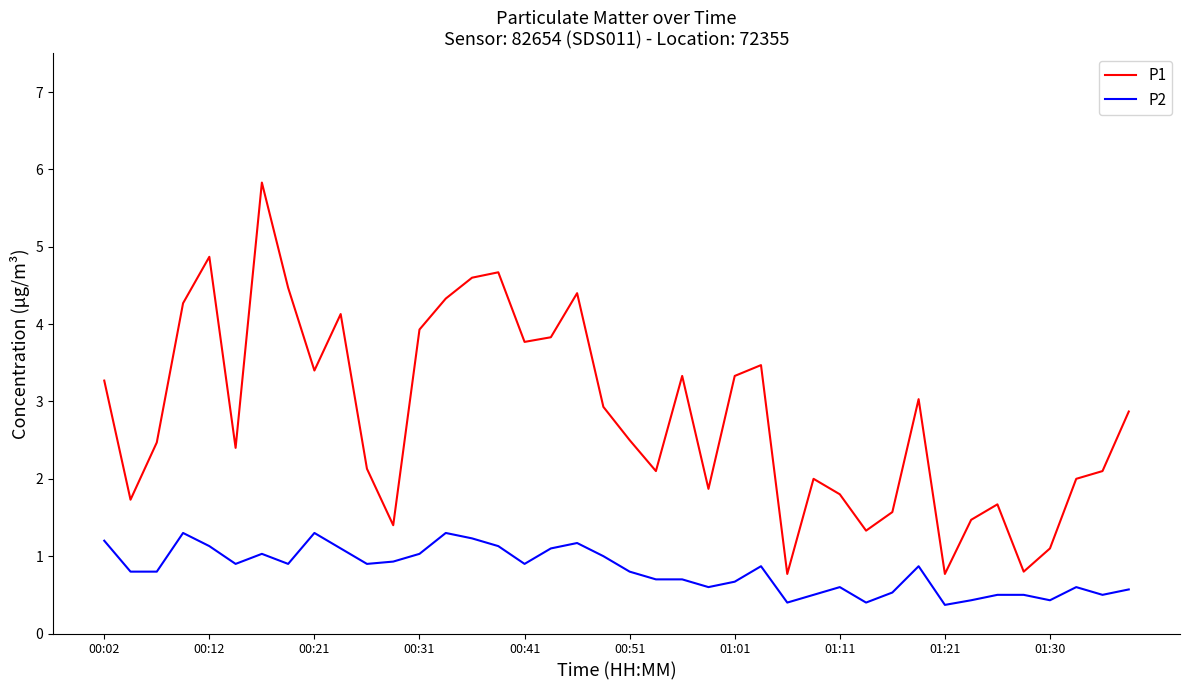

In P1, how many points are lower than both neighbors (excluding endpoints)?

11